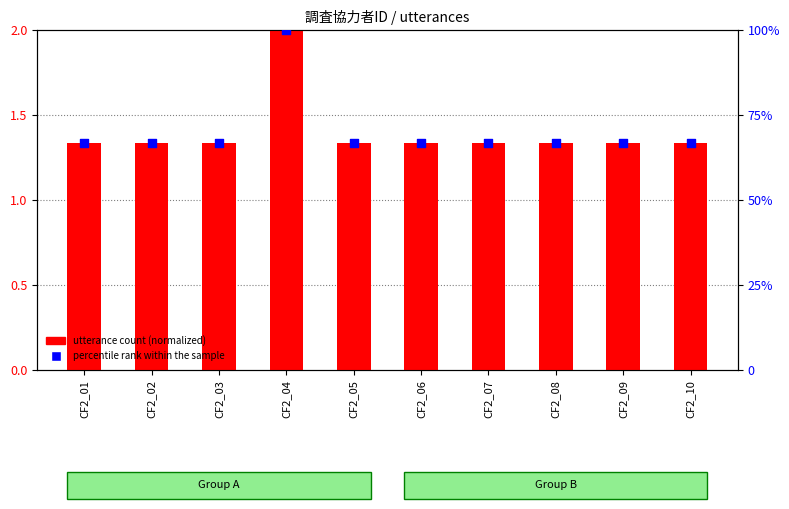

What are all the series names shown in the legend?

utterance count (normalized), percentile rank within the sample